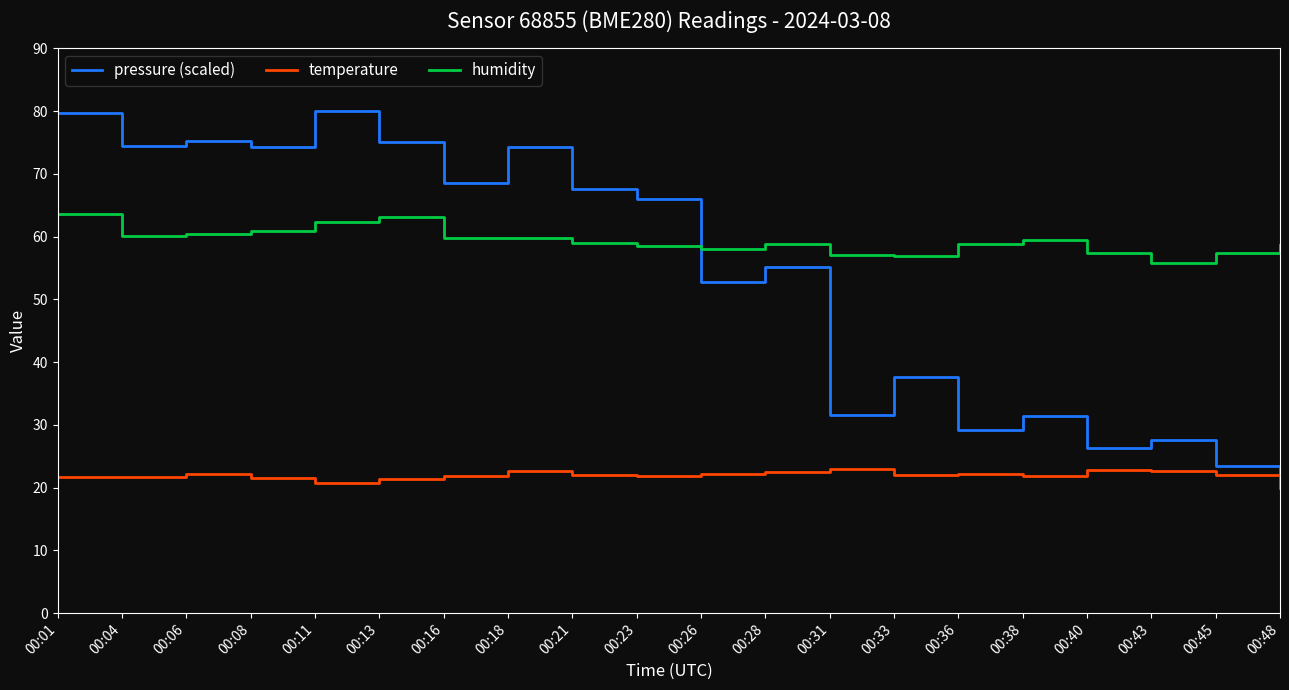

Count the number of categories in the chart.

20